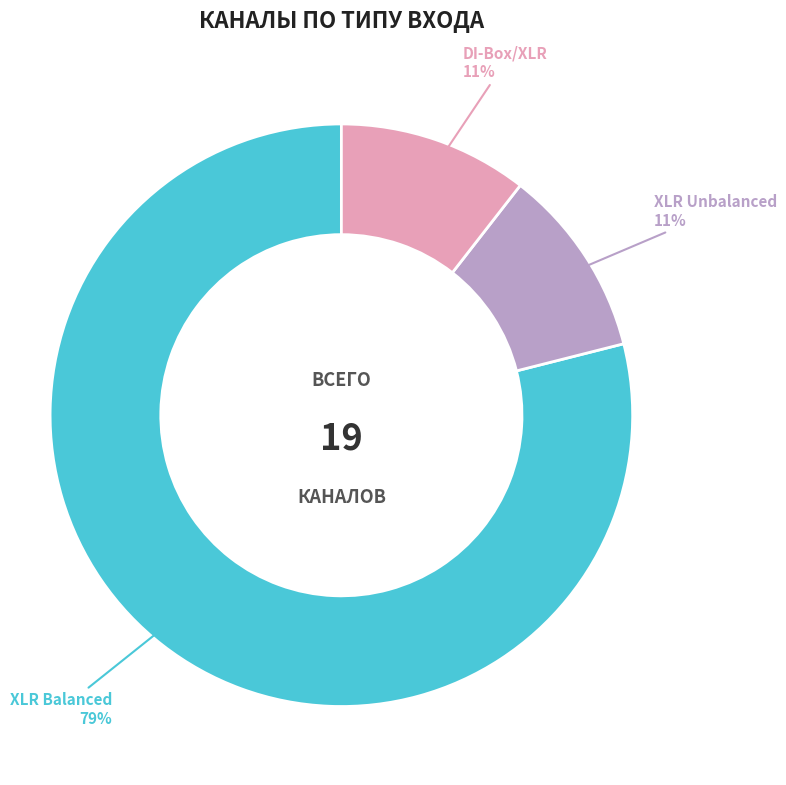

To the nearest percent, what is the average slice percentage?

33%